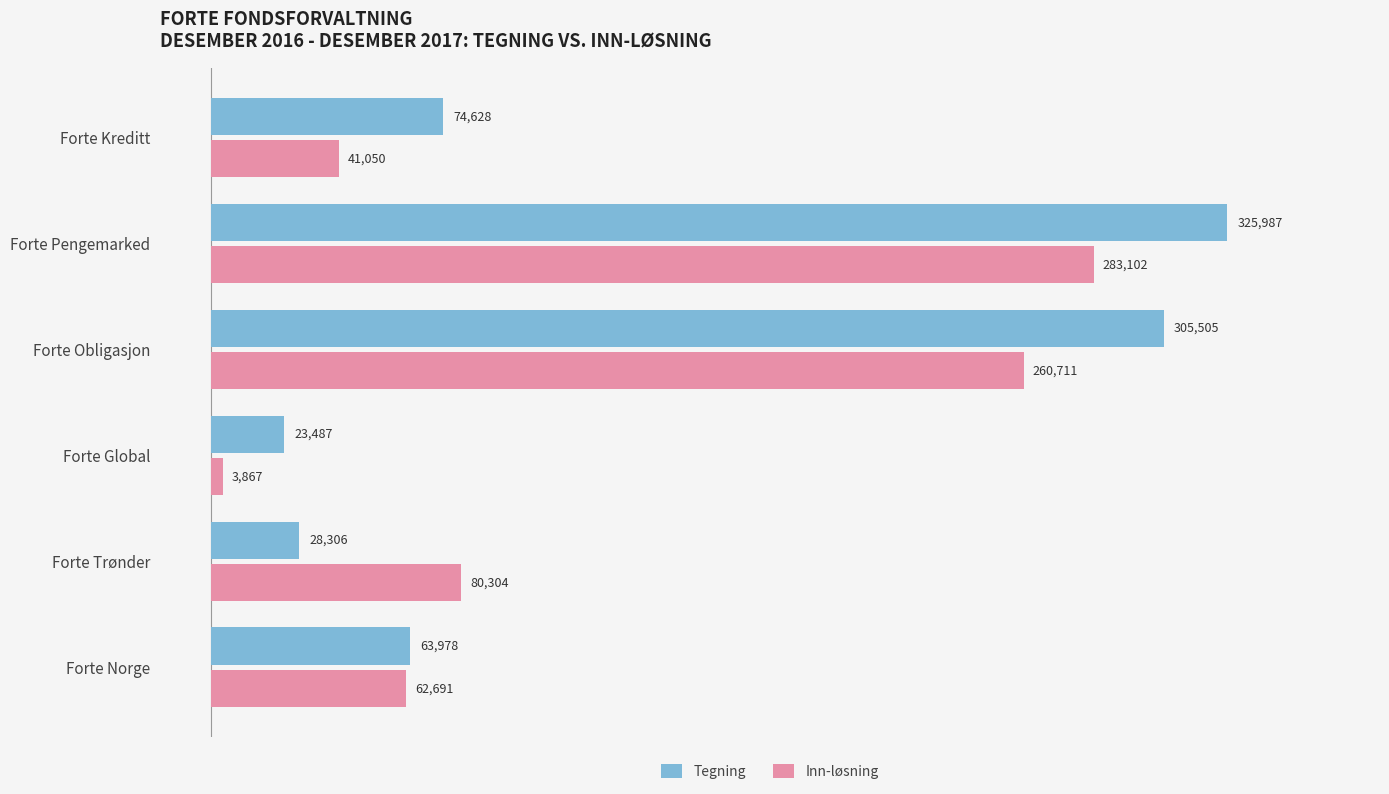

Rank the categories by Tegning value from highest to lowest.

Forte Pengemarked, Forte Obligasjon, Forte Kreditt, Forte Norge, Forte Trønder, Forte Global